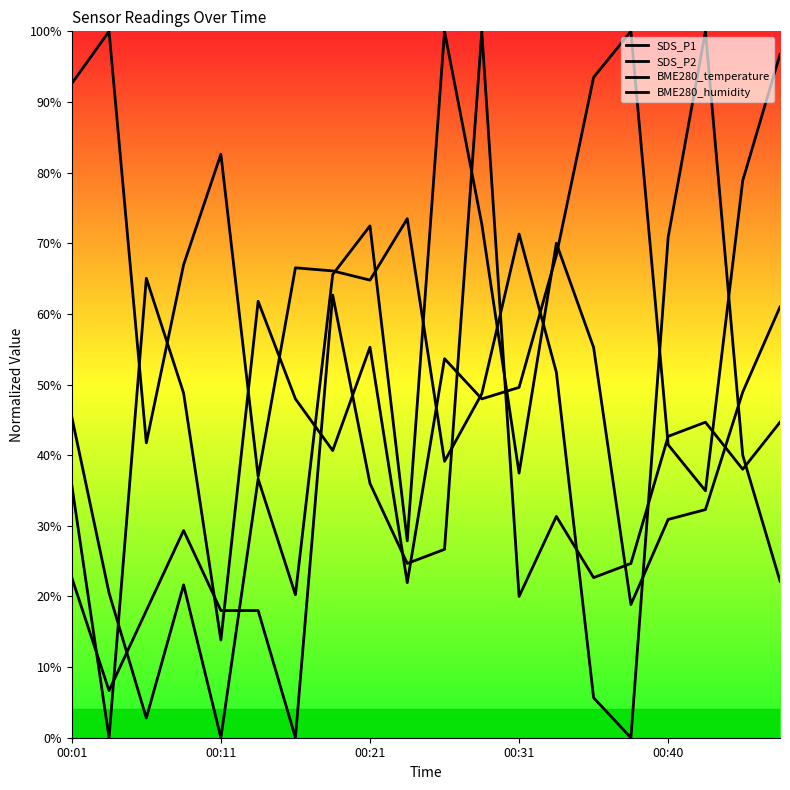

Which series has the largest total across all categories?

BME280_humidity